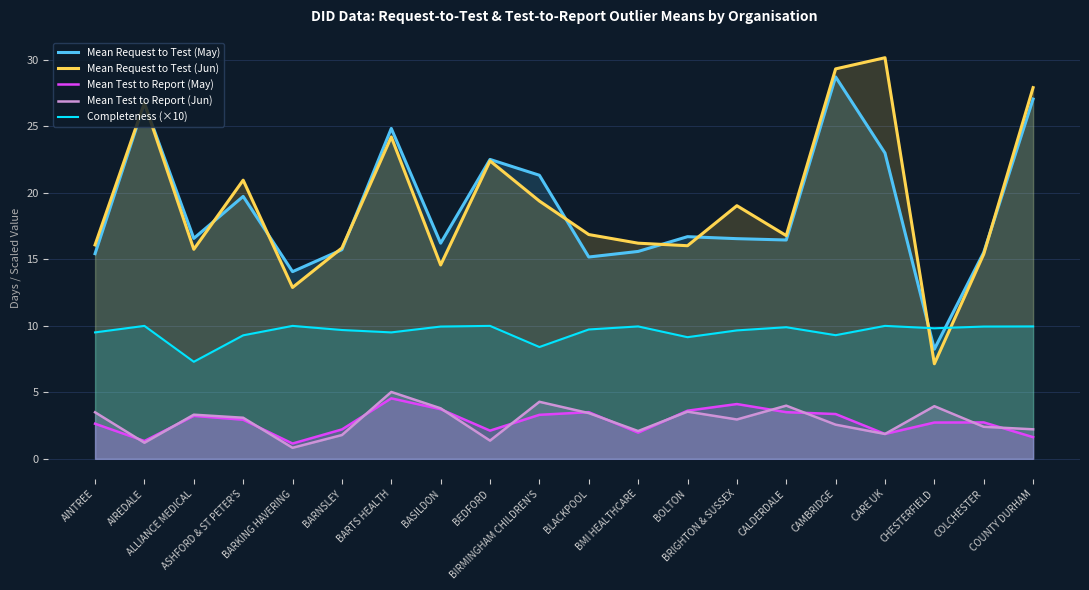

What are all the series names shown in the legend?

Mean Request to Test (May), Mean Request to Test (Jun), Mean Test to Report (May), Mean Test to Report (Jun), Completeness (×10)